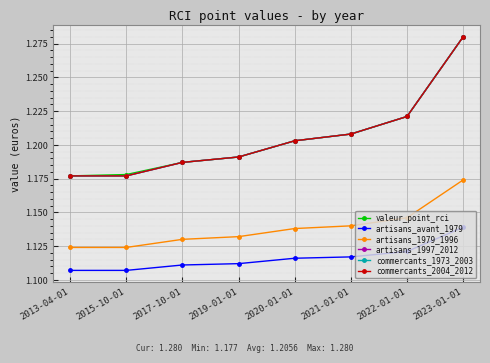

Which category has the lowest value in the valeur_point_rci series?

2013-04-01